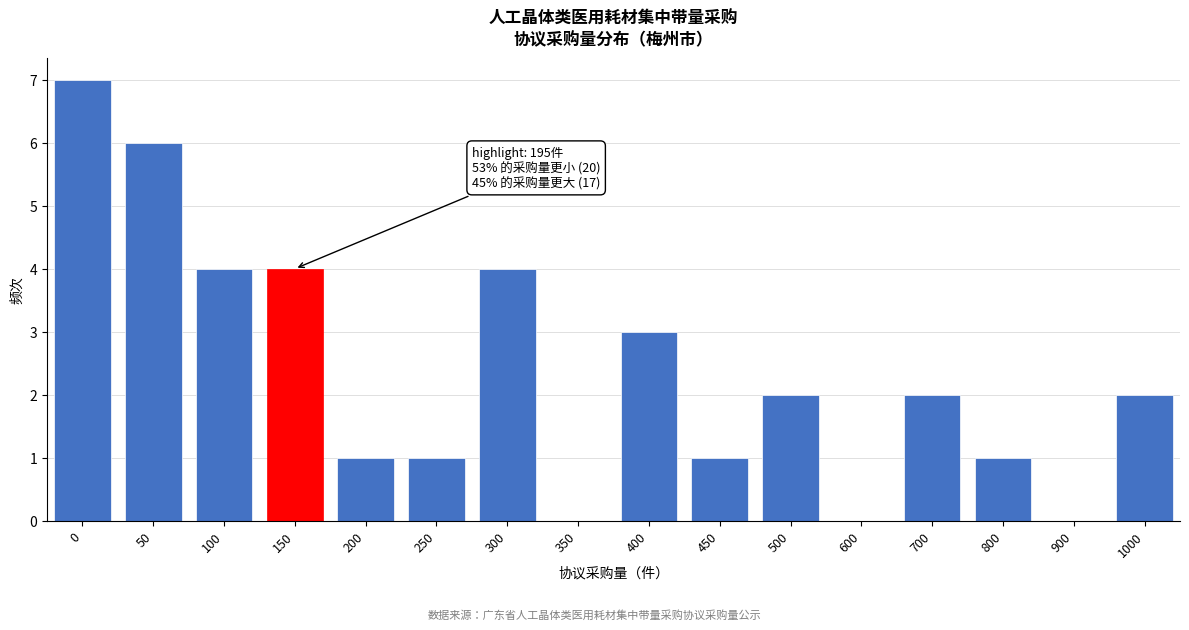

Reading left to right, transcribe all the data shown in this chart.

0=7	50=6	100=4	150=4	200=1	250=1	300=4	350=0	400=3	450=1	500=2	600=0	700=2	800=1	900=0	1000=2